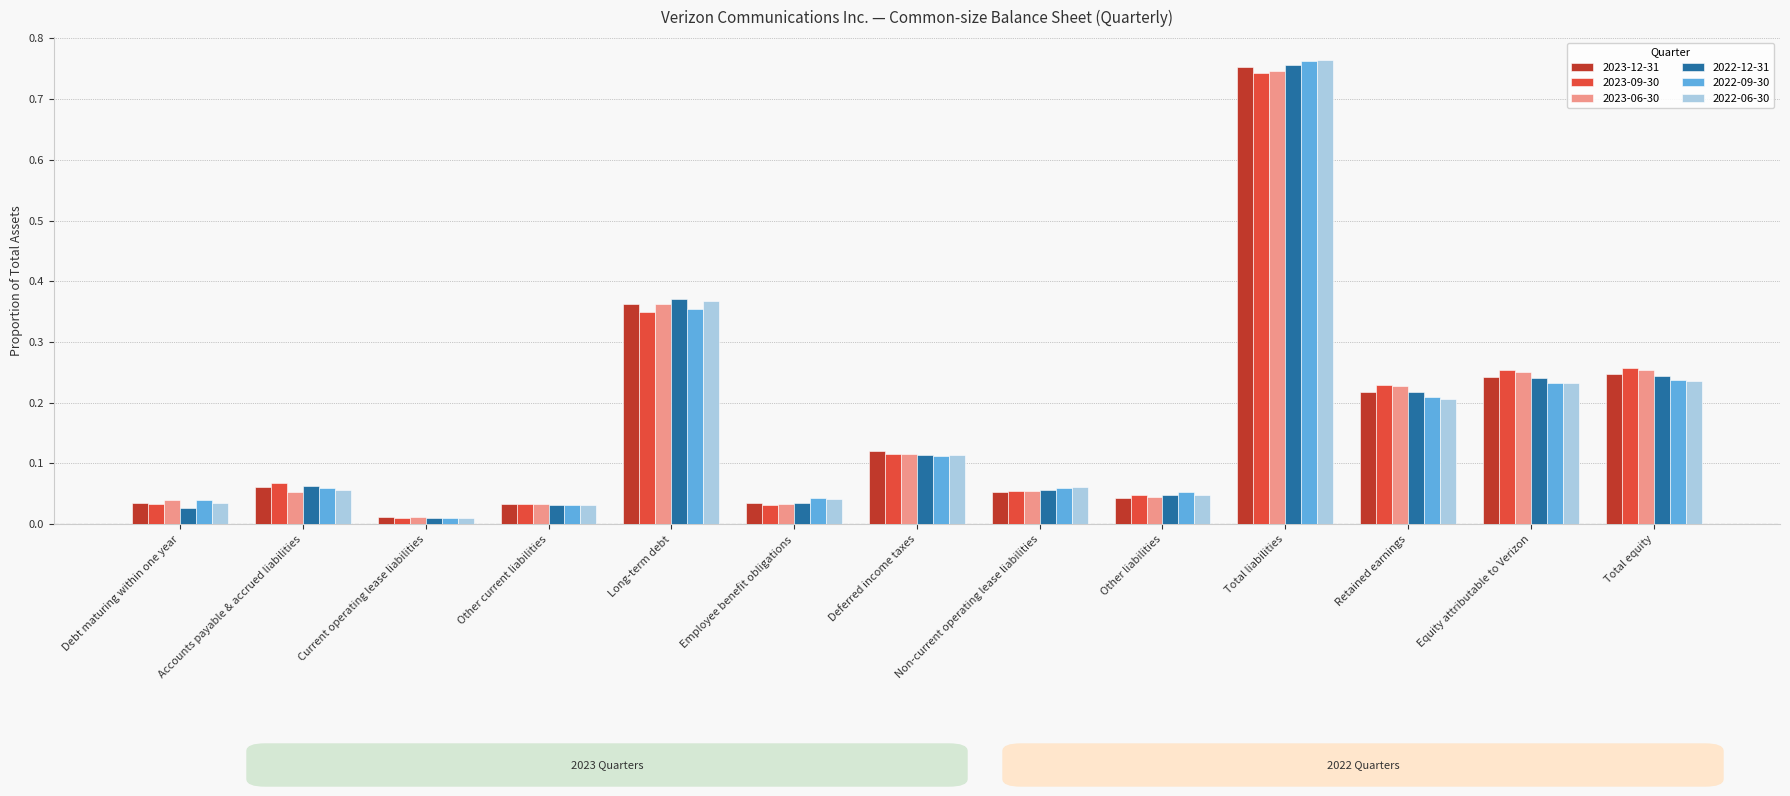

The 2022-09-30 series shows 0.3 at Retained earnings. True or false?

False